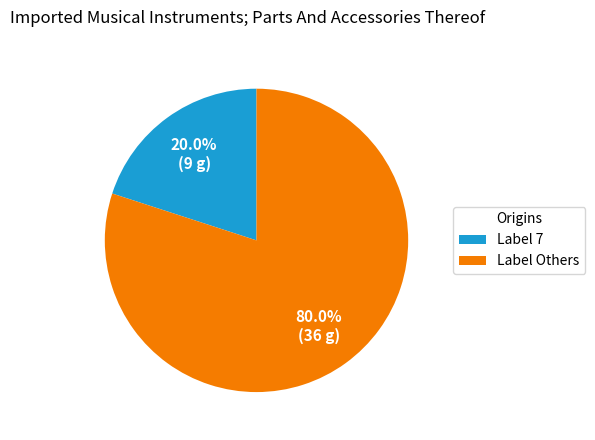

What is the total percentage of Label Others and Label 7?

100.0%